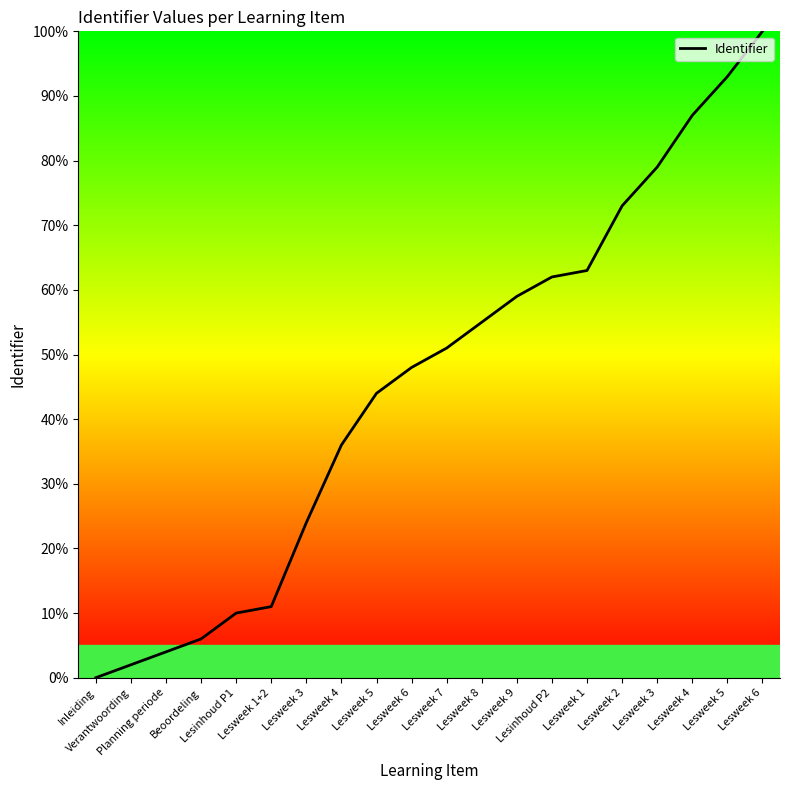

What is the value of the 13th point from the left?

59.0